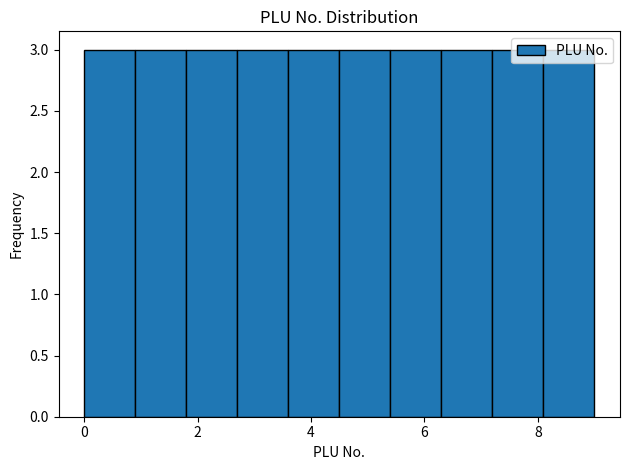

Reading left to right, transcribe this chart: for each bar, give the range it covers on the x-axis and its height. Neither the bar edges nor the heights are printed on the chart, so give them approximately, as read against the axes.

0.0 to 0.9: 3
0.9 to 1.8: 3
1.8 to 2.7: 3
2.7 to 3.6: 3
3.6 to 4.5: 3
4.5 to 5.4: 3
5.4 to 6.3: 3
6.3 to 7.2: 3
7.2 to 8.1: 3
8.1 to 9.0: 3